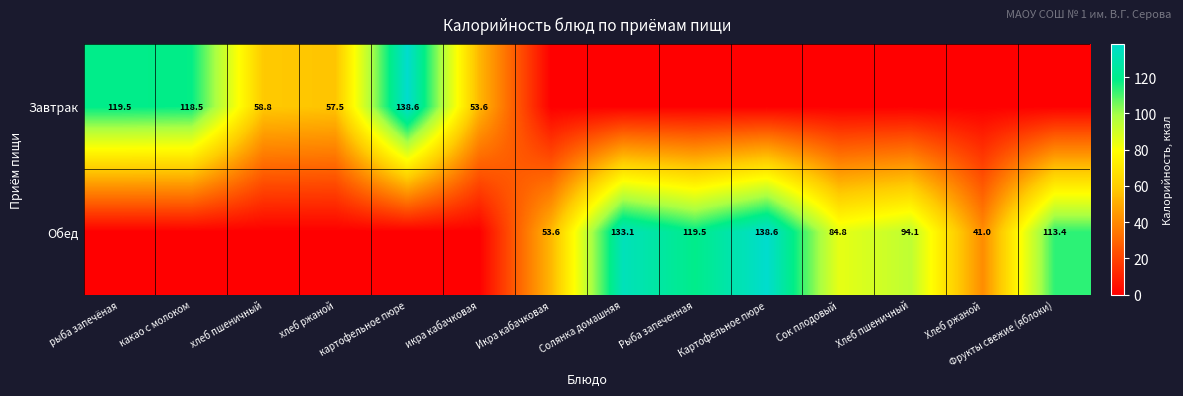

Is it true that Обед equals 123.0 at Хлеб пшеничный?

False